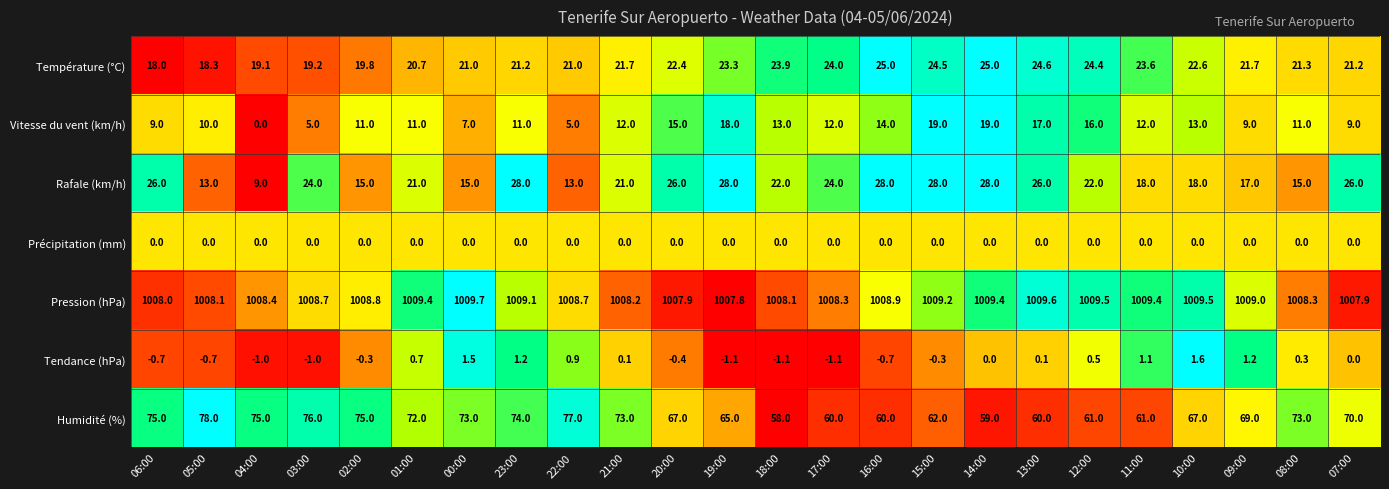

What is the maximum value for Humidité (%)?

78.0